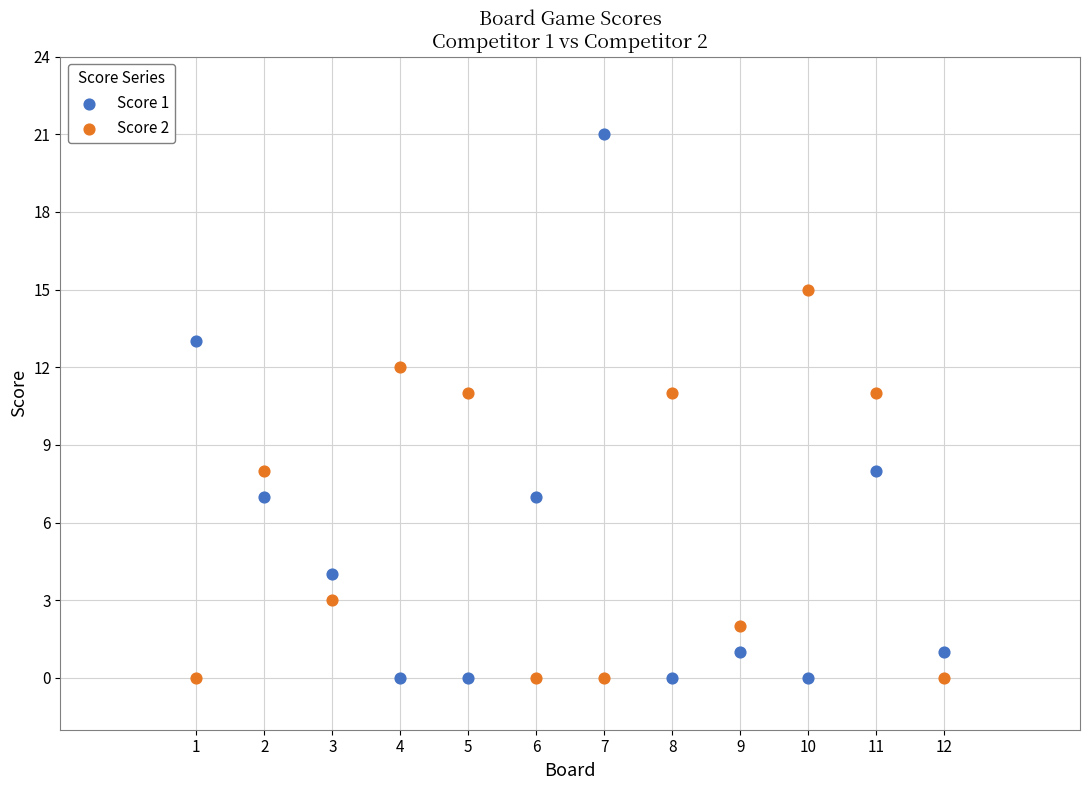

Which series has the largest Y range (max minus min)?

Score 1